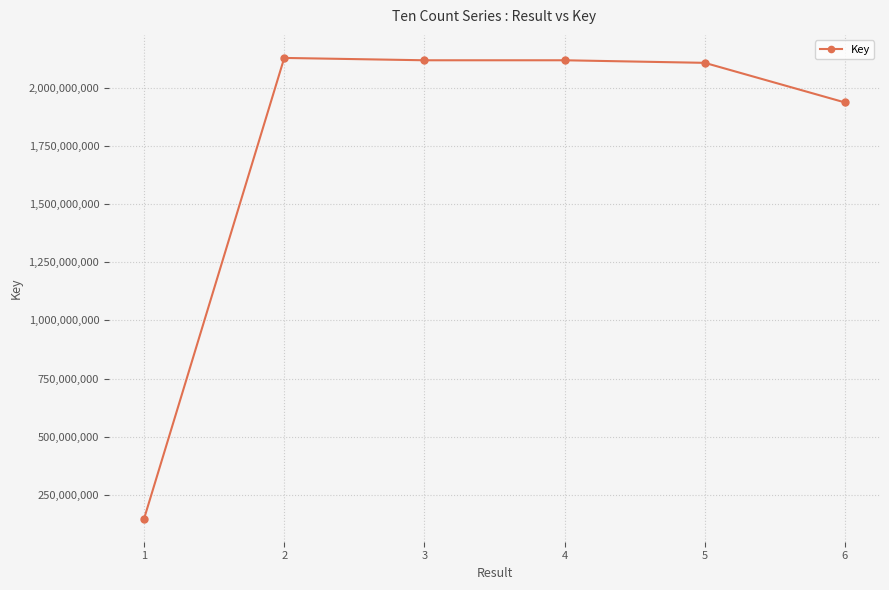

What is the greatest value displayed?

2129707055